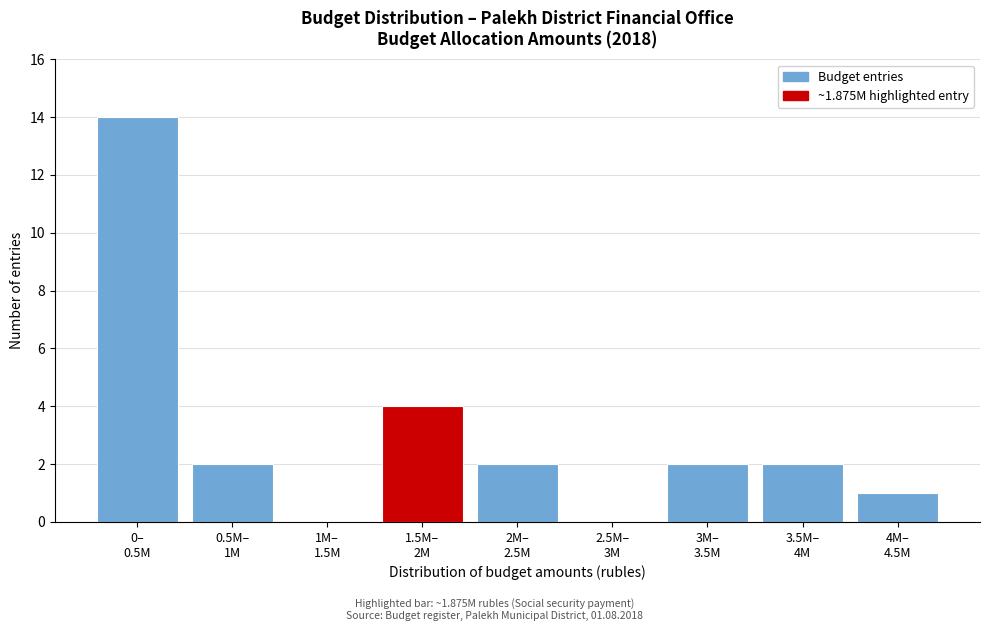

What is the sum of all values?

27